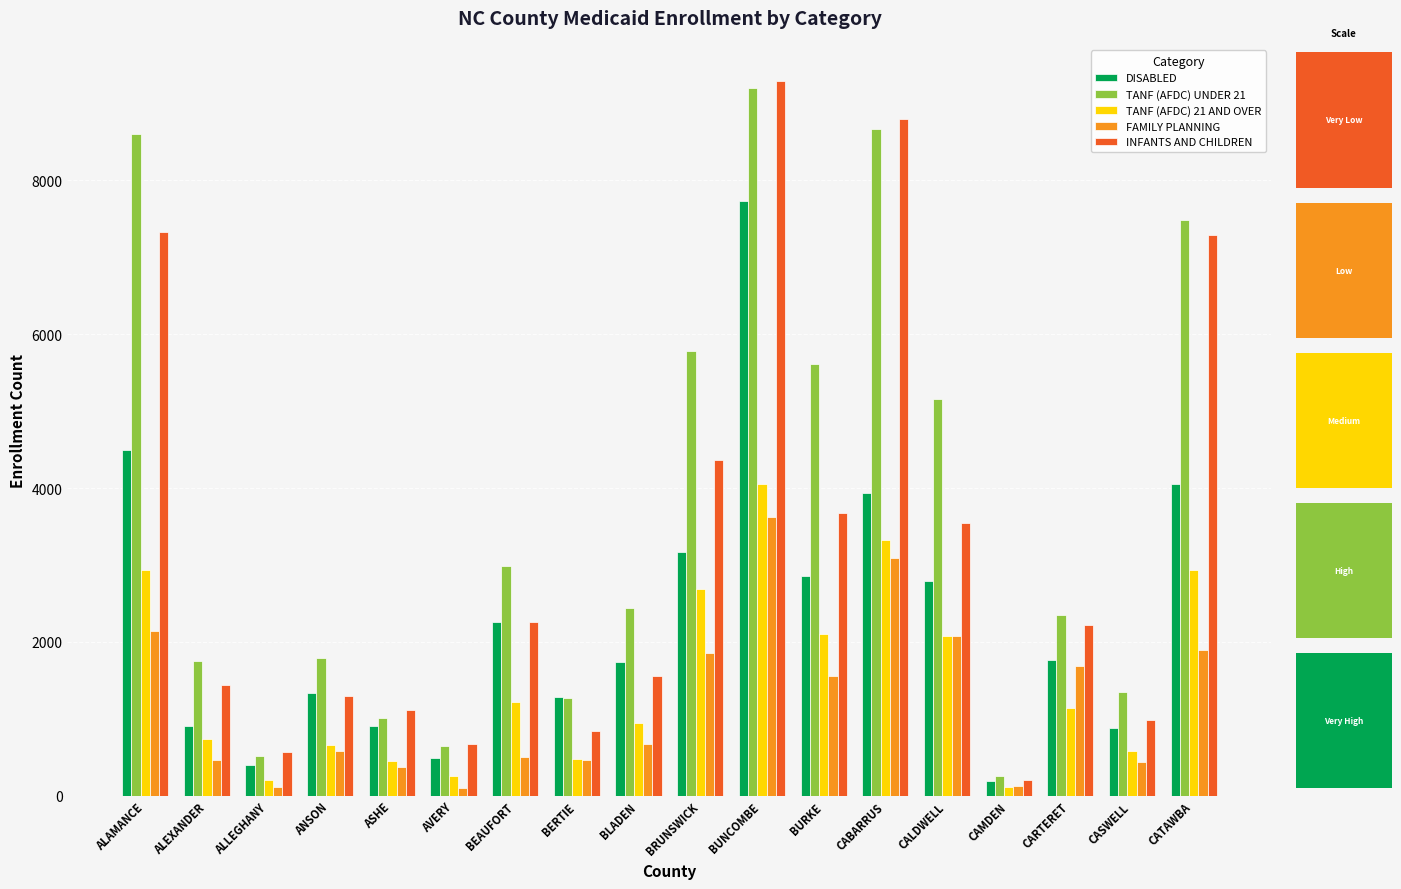

At which label does TANF (AFDC) UNDER 21 reach its minimum?

CAMDEN